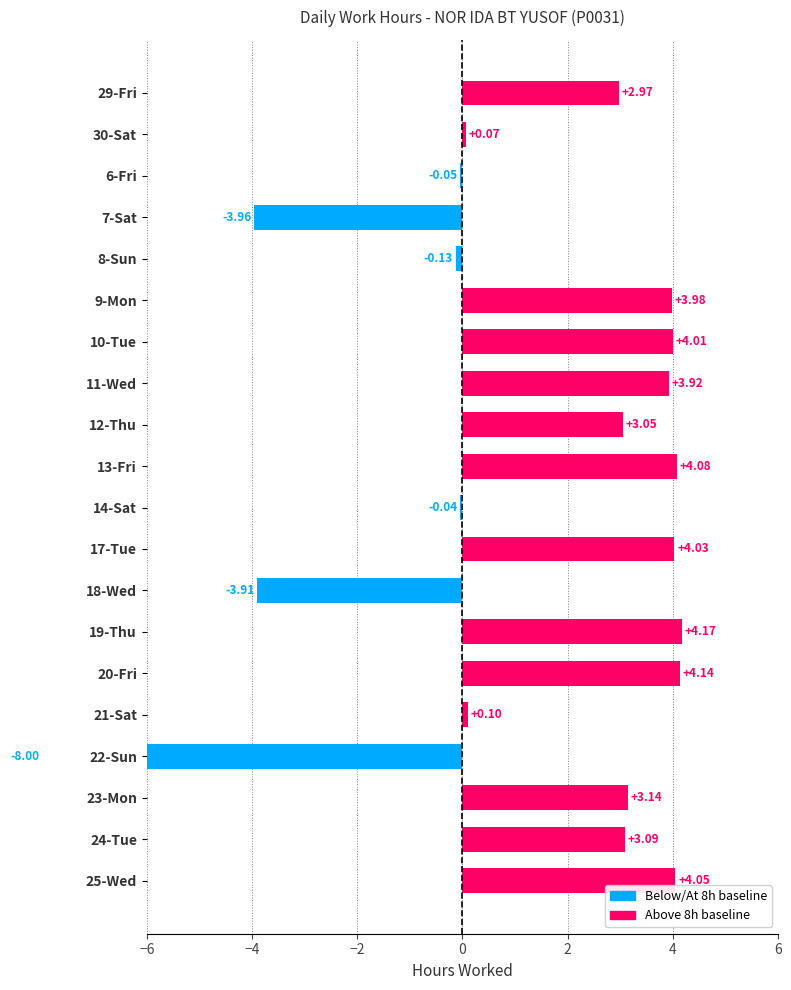

How many data points does each series have?

20